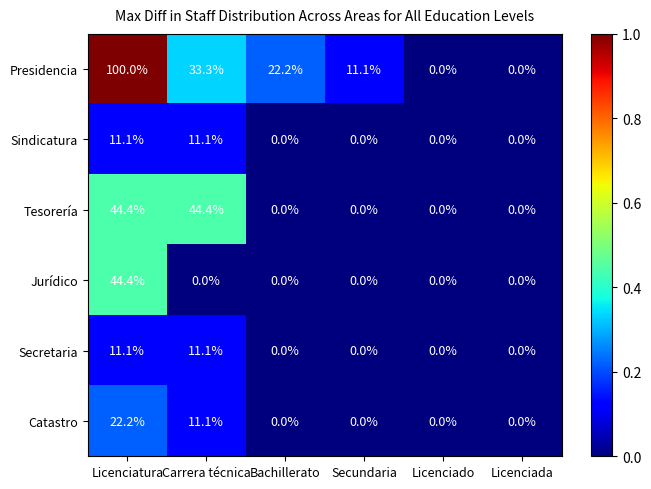

What is the difference between the maximum and minimum values in the Jurídico series?

44.4